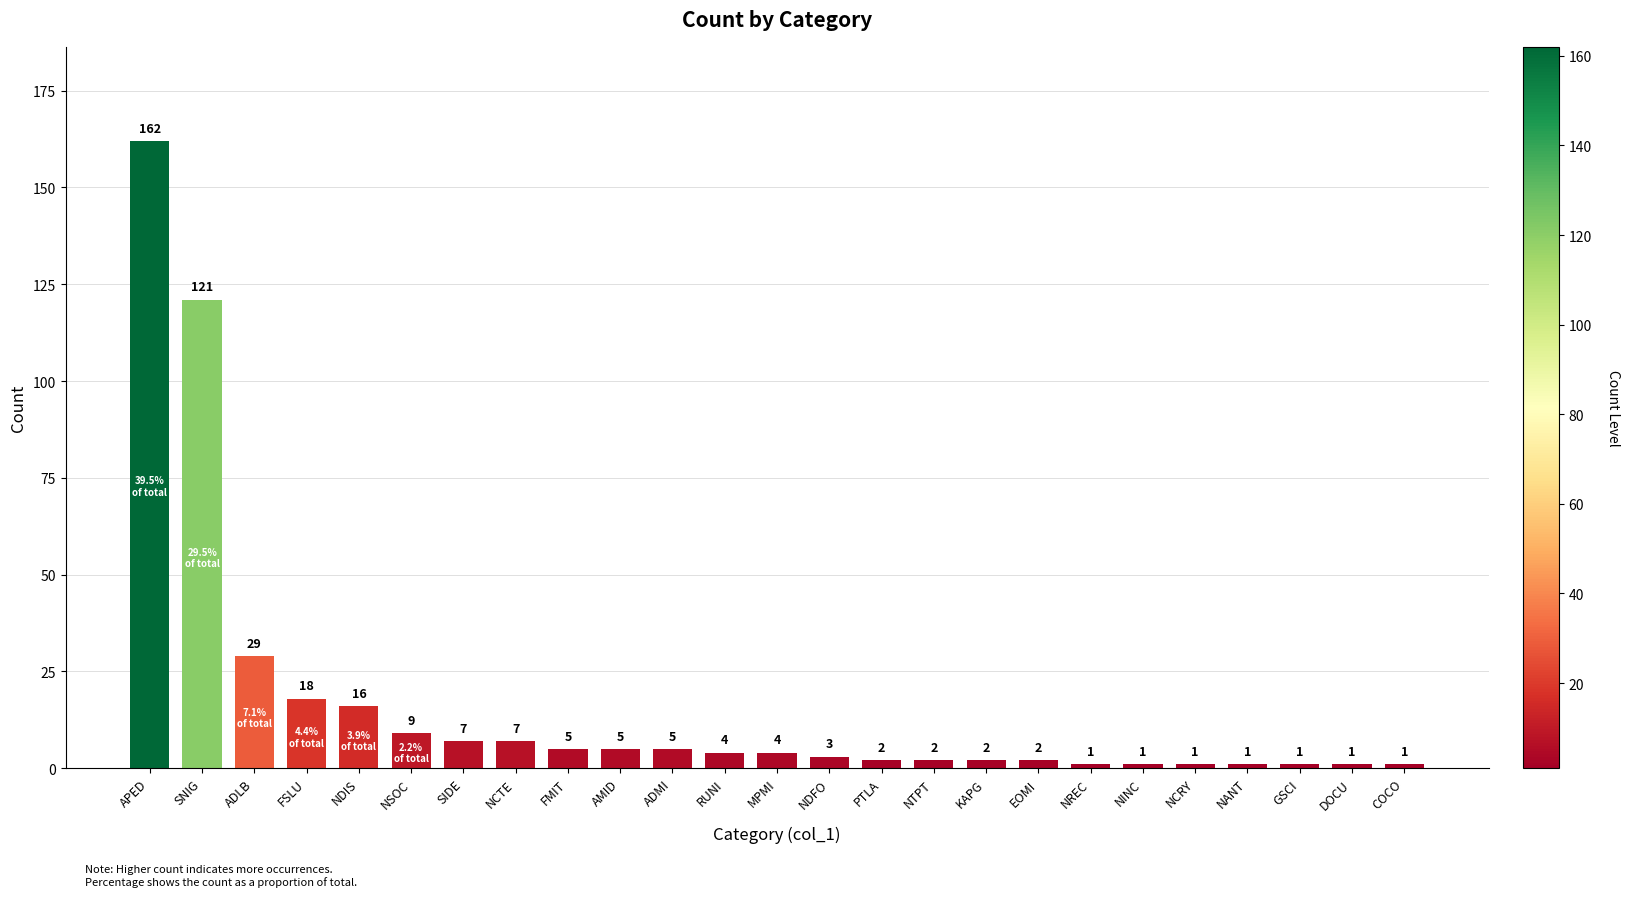

What is the minimum value shown in the chart?

1